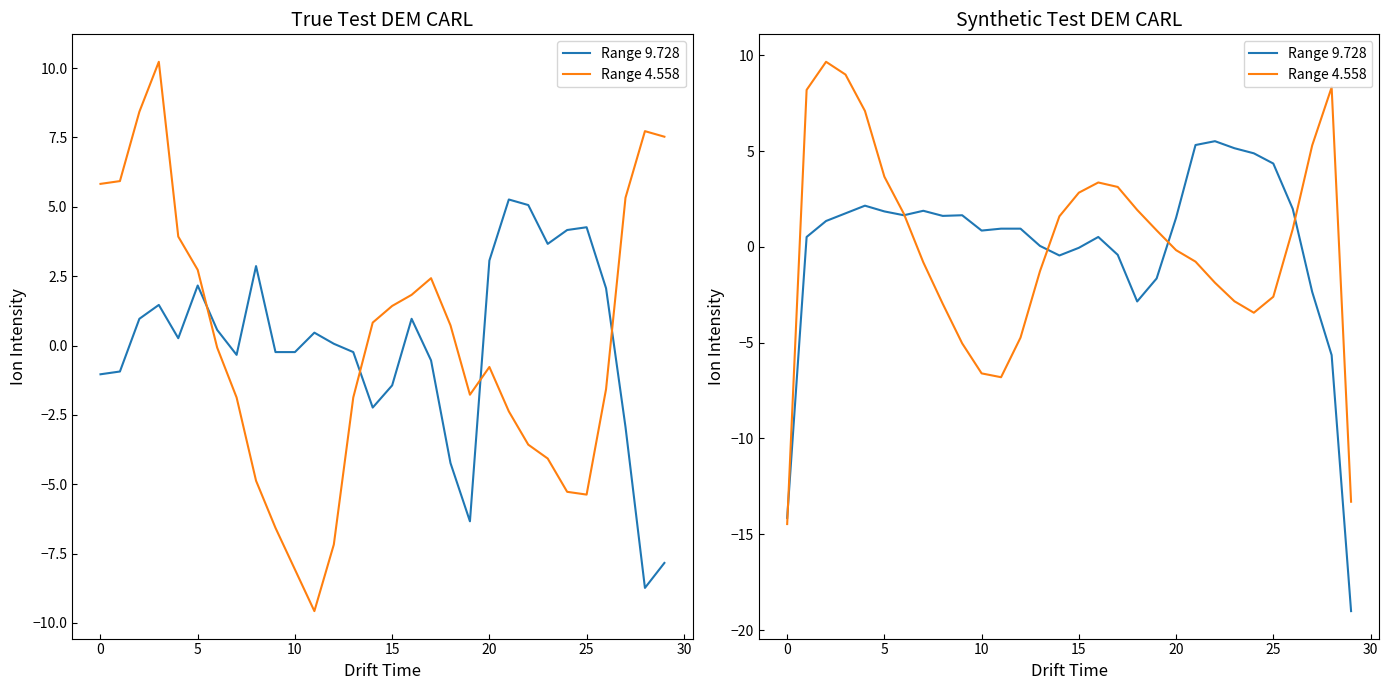

Rank the series by their average value, from lowest to highest.

Range 4.558, Range 9.728